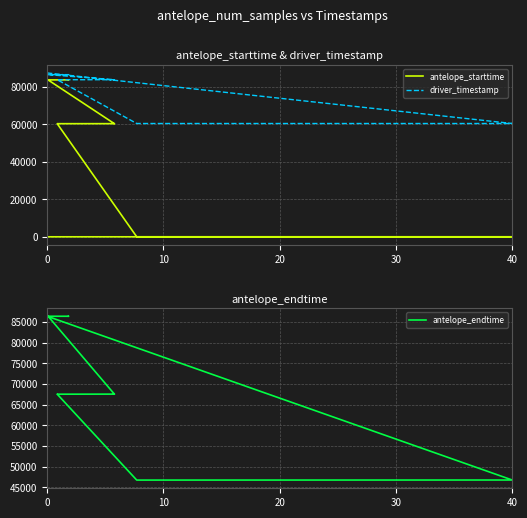

Is the value of driver_timestamp at 0 greater than the value of antelope_endtime at 18?

Yes